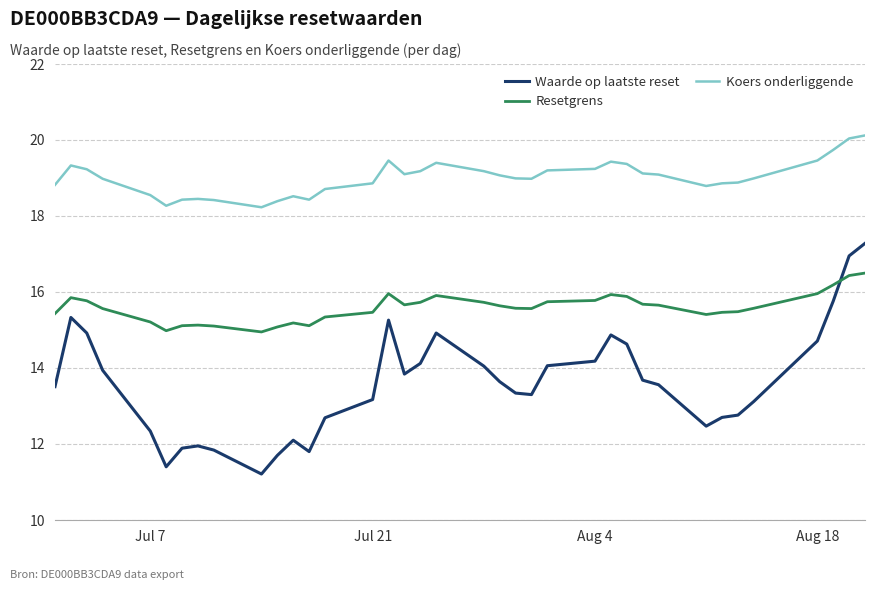

Which series has the largest range (max minus min)?

Waarde op laatste reset